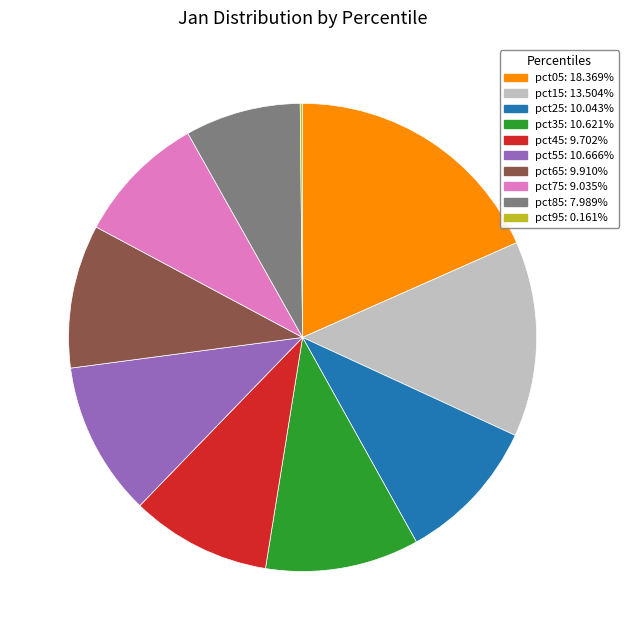

Is it true that pct35 is 11% of the pie?

True